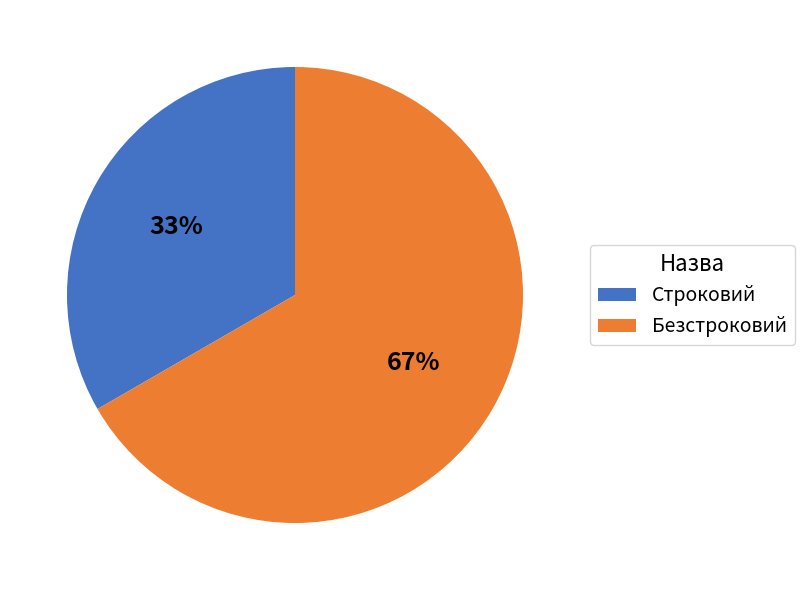

To the nearest percent, what is the average slice percentage?

50%